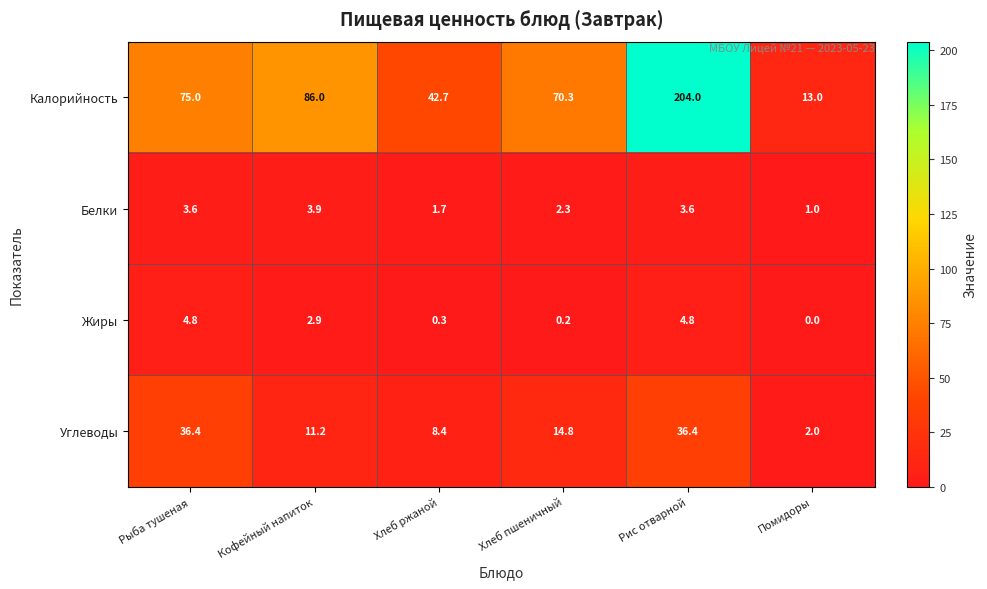

Rank the series at Хлеб ржаной from highest to lowest value.

Калорийность, Углеводы, Белки, Жиры